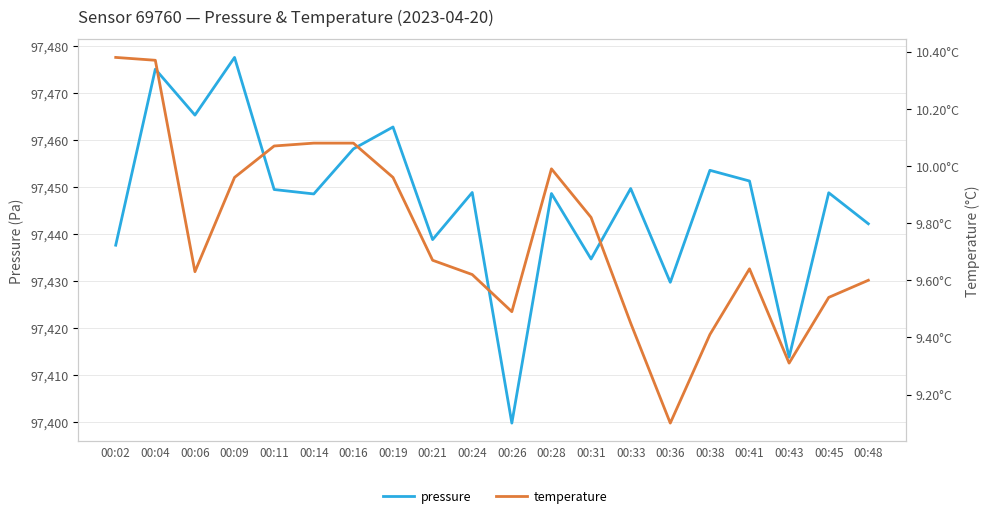

What is the difference between the pressure values at 00:09 and 00:26?

77.8